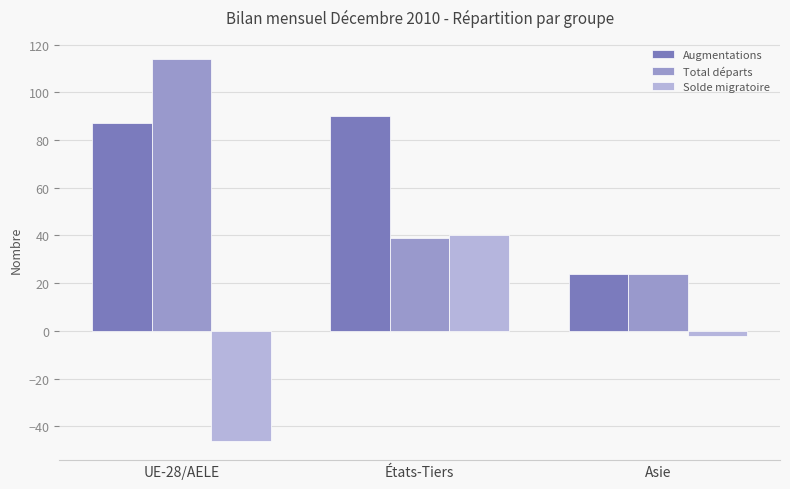

The value of Solde migratoire at Asie is -2. True or false?

True